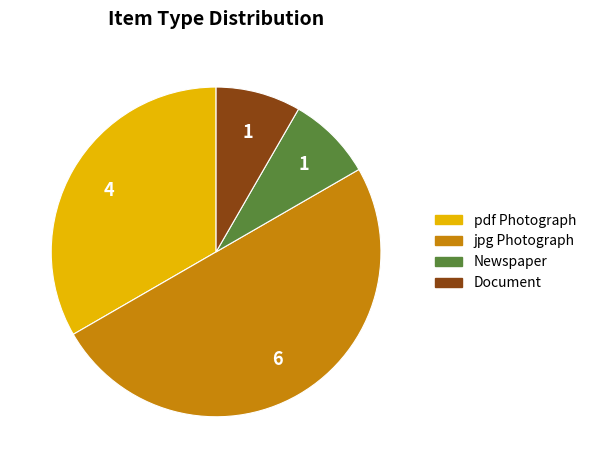

True or false: Newspaper accounts for 13% of the total.

False